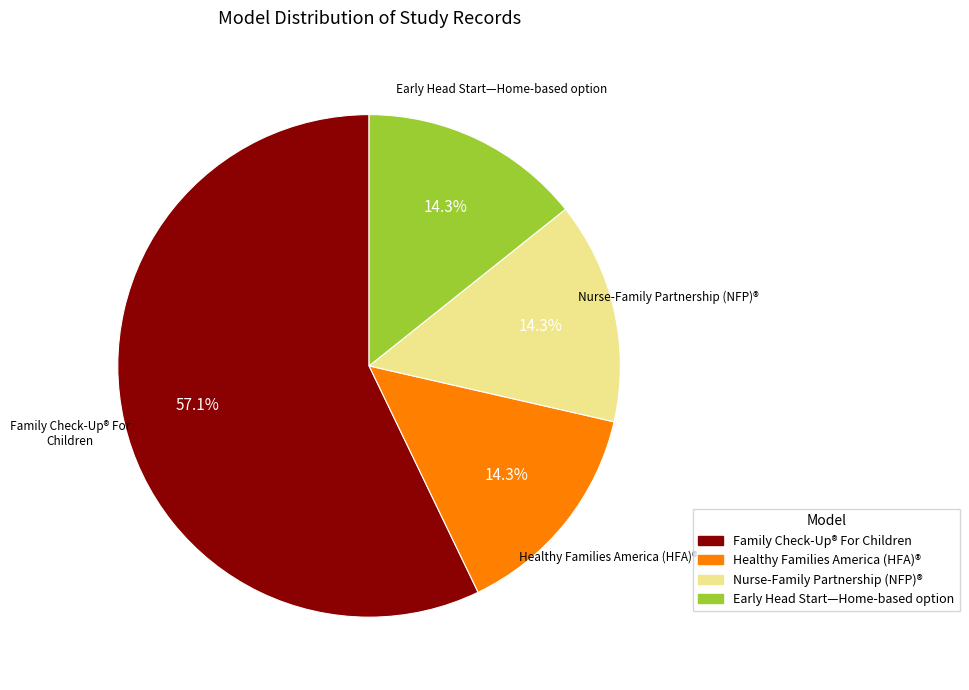

What is the total percentage of Nurse-Family Partnership (NFP)® and Early Head Start—Home-based option?

28.6%